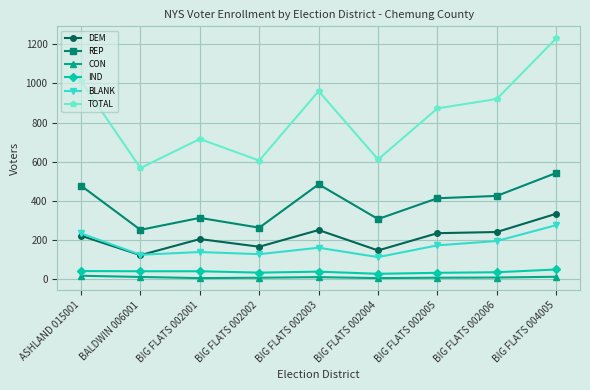

What is the approximate value of CON at BIG FLATS 002005, to the nearest 10?

10